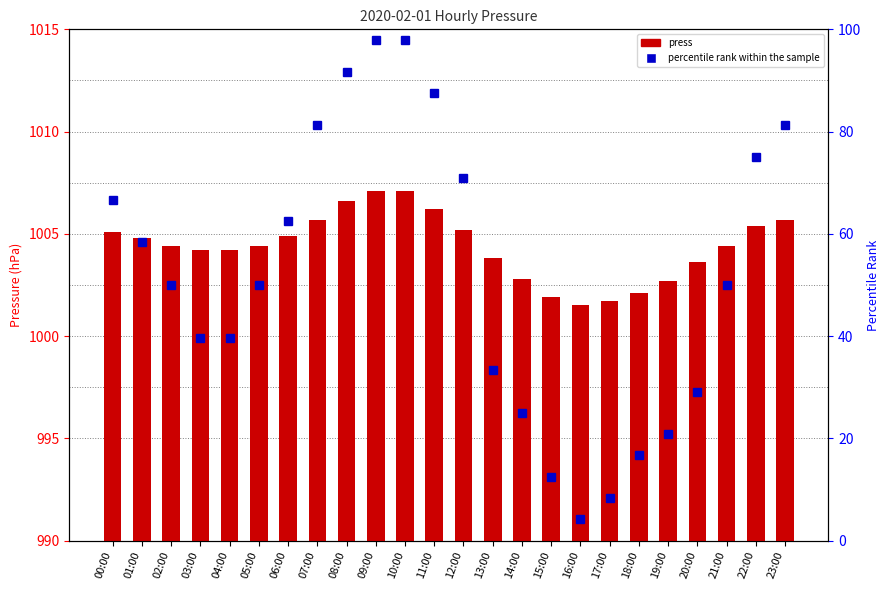

Which series has the largest range (max minus min)?

percentile rank within the sample